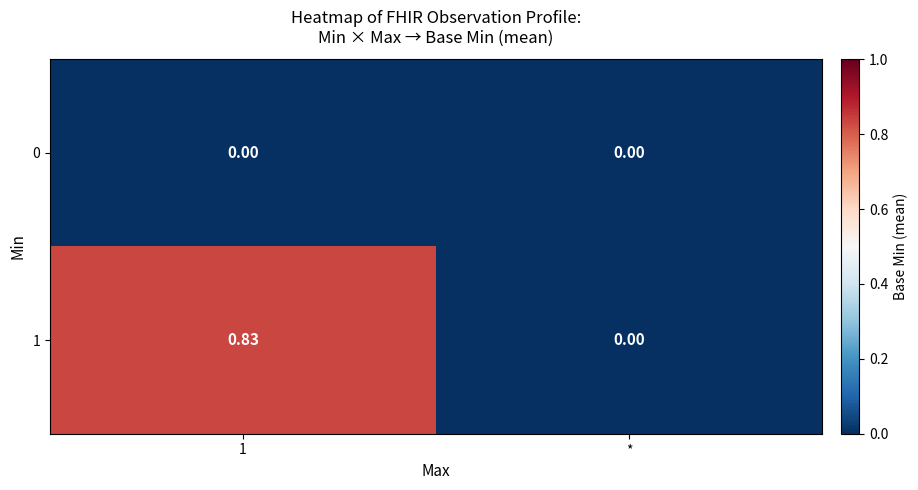

At which label is 1 closest to 0?

*